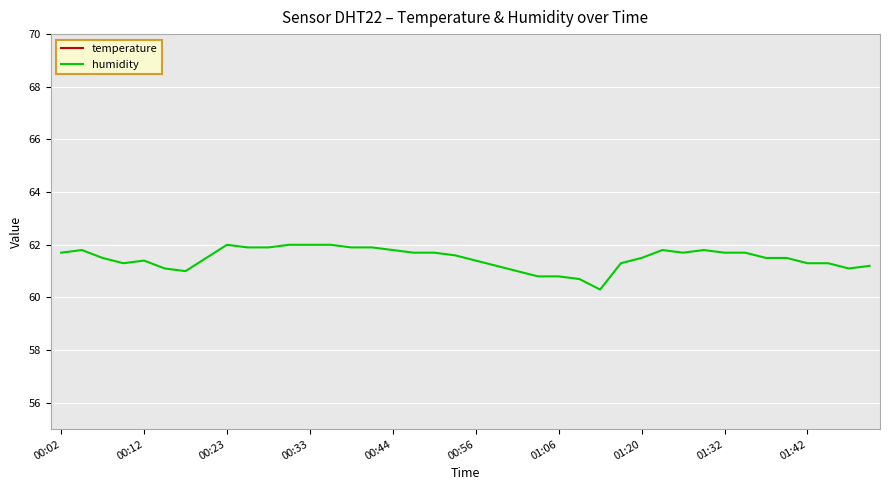

What is the difference between the maximum and minimum values in the temperature series?

0.1